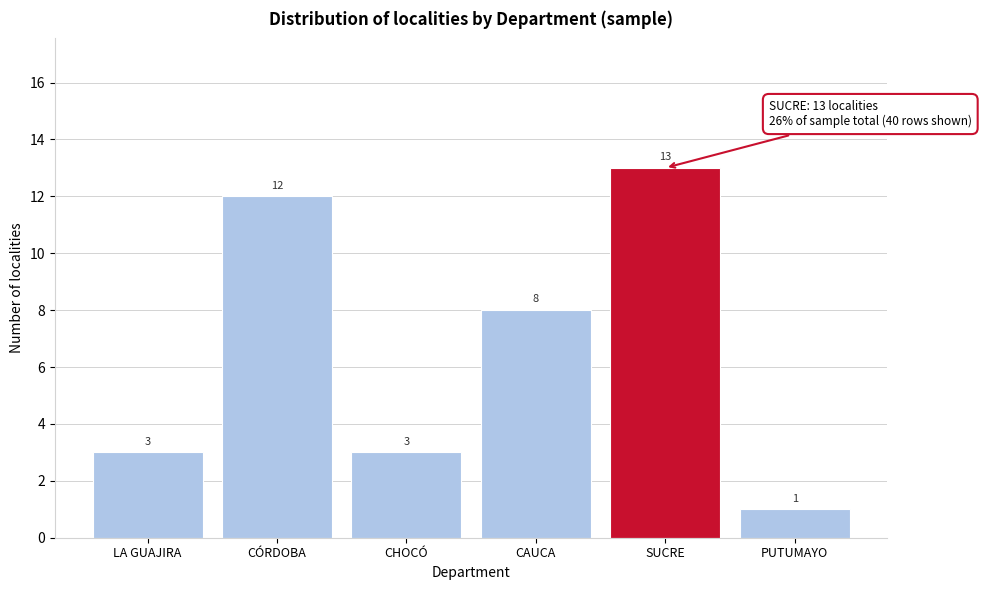

Reading right to left, what are all the values shown in this chart?

PUTUMAYO=1	SUCRE=13	CAUCA=8	CHOCÓ=3	CÓRDOBA=12	LA GUAJIRA=3